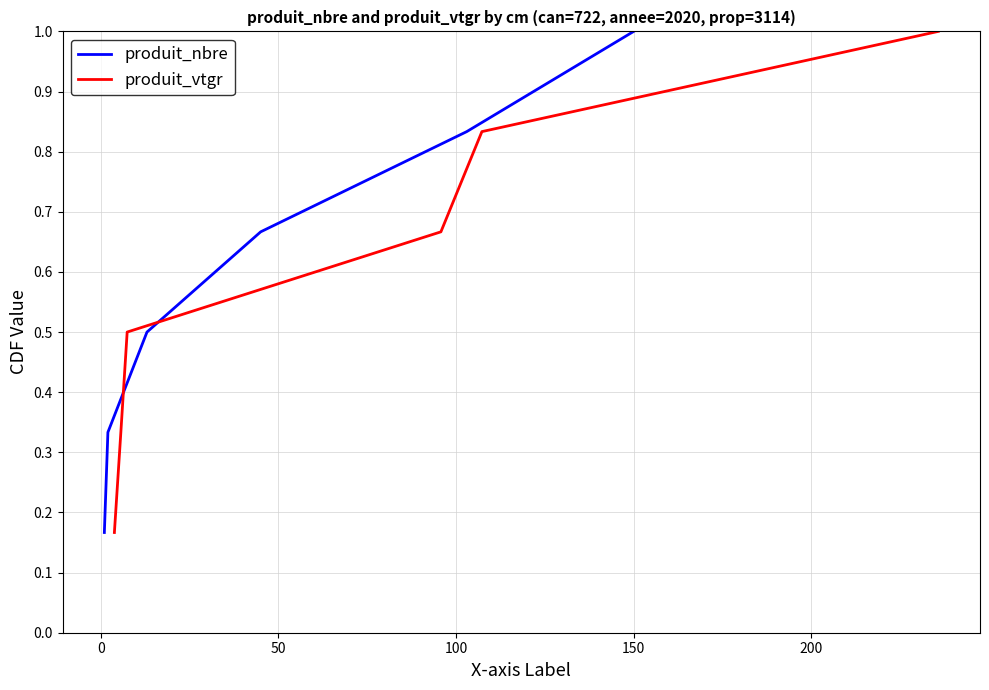

What is the maximum value for produit_nbre?

1.0